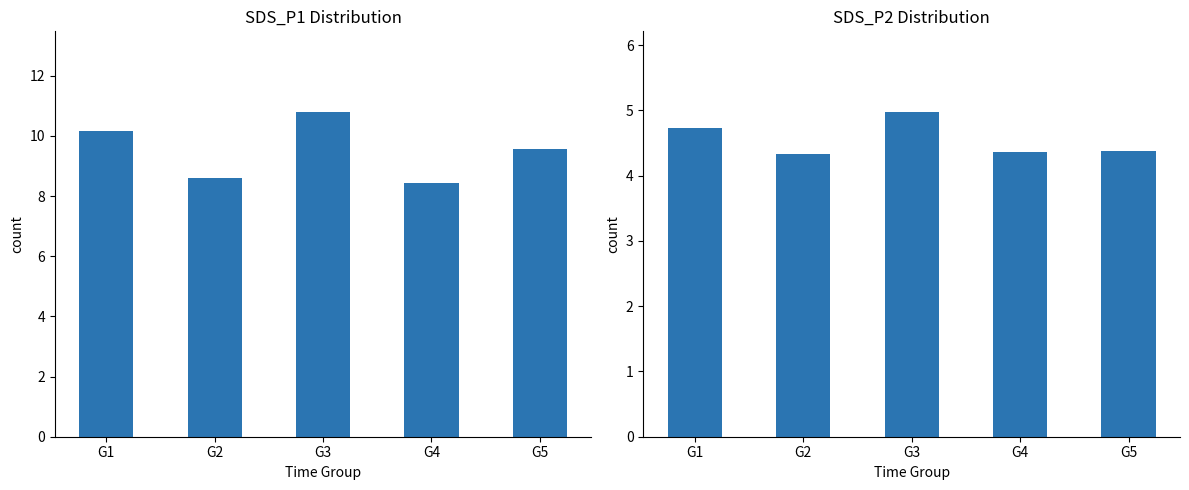

At G4, list the series in order from largest to smallest.

SDS_P1, SDS_P2